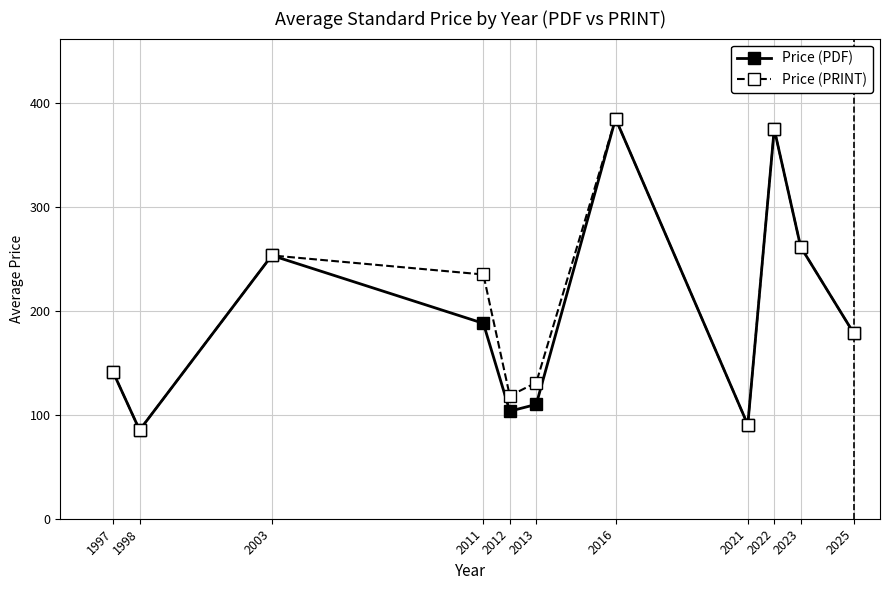

At which label is Price (PDF) closest to 235?

2003